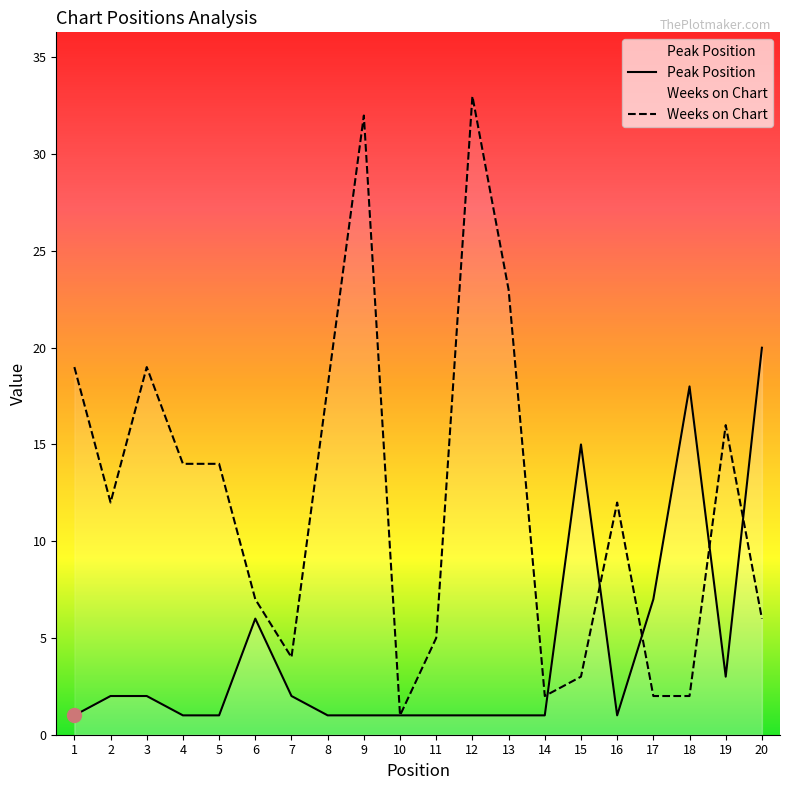

Rank the categories by Weeks on Chart value from lowest to highest.

10, 14, 17, 18, 15, 7, 11, 20, 6, 2, 16, 4, 5, 19, 8, 1, 3, 13, 9, 12